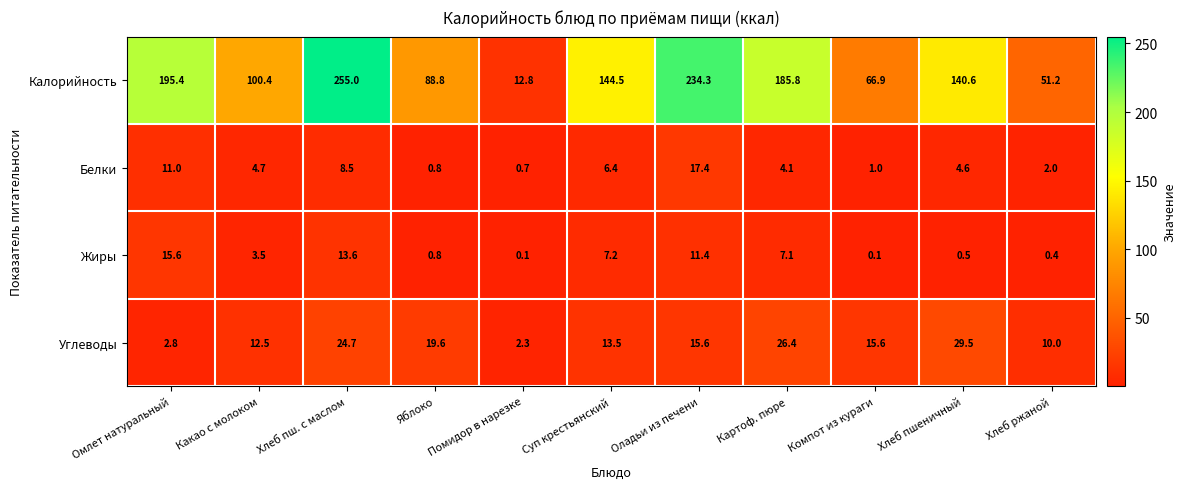

True or false: Жиры has a value of 0.4 at Хлеб ржаной.

True